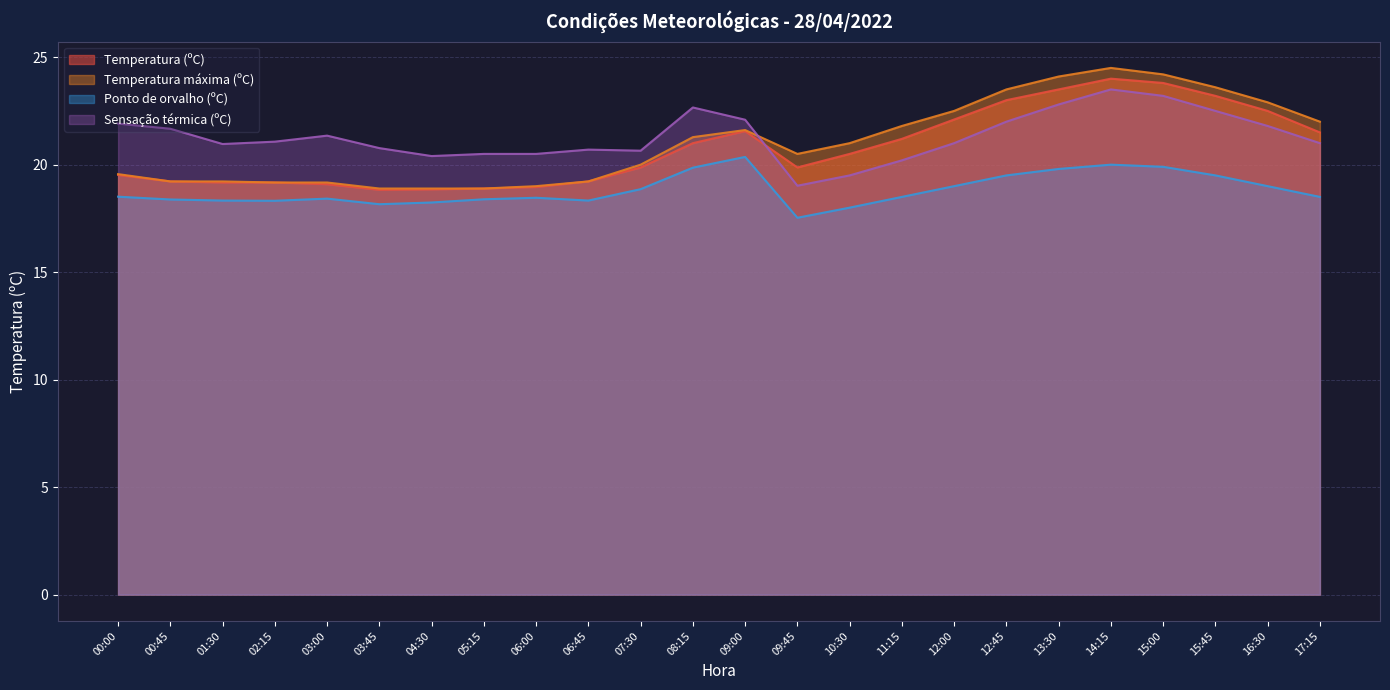

At how many categories does at least one series exceed 22?

9